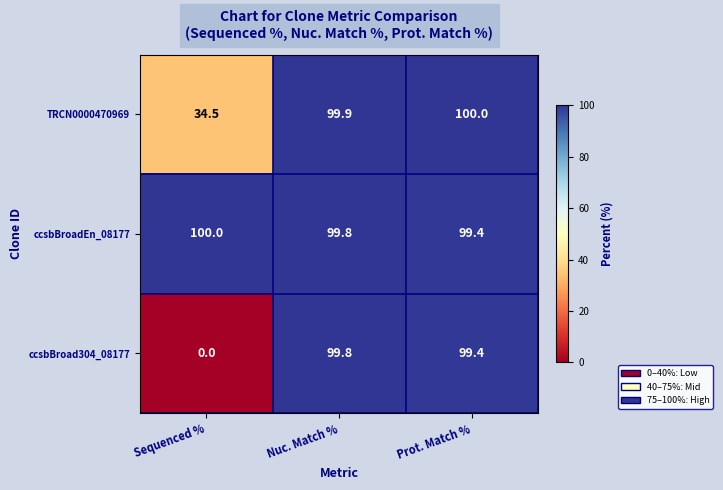

Reading left to right, transcribe all the data shown in this chart.

TRCN0000470969: 34.5	99.9	100.0
ccsbBroadEn_08177: 100.0	99.8	99.4
ccsbBroad304_08177: 0.0	99.8	99.4